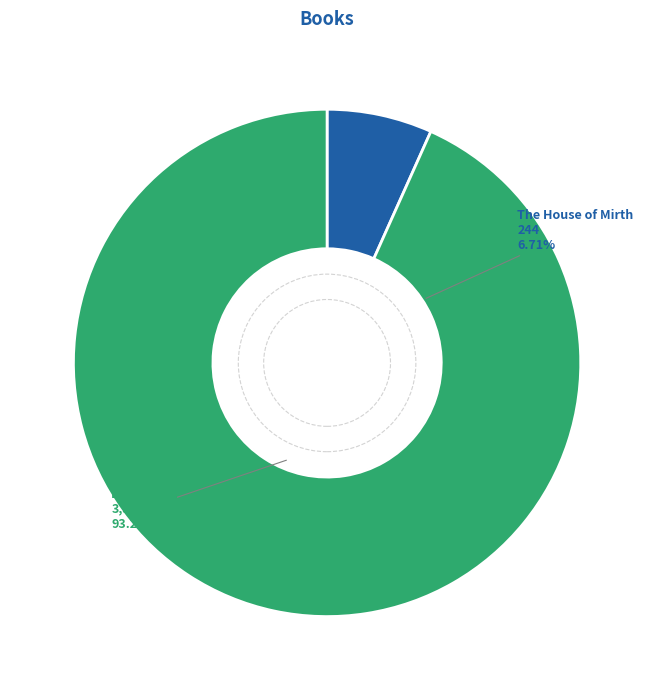

Approximately how many times larger is the value at Bad News compared to The House of Mirth?

13.9